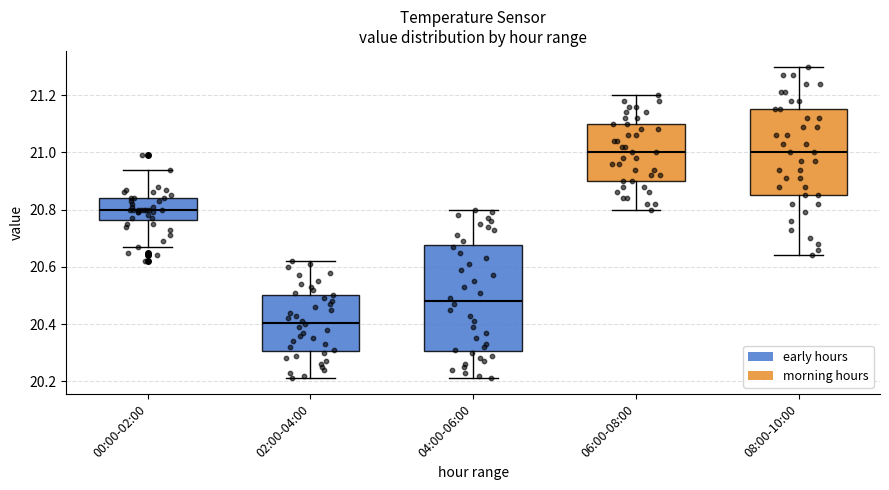

Reading left to right, transcribe this box plot: for each box, give where its median line is, the range the box spans, and where its two whiskers end, as read against the y-axis. The values are not printed on the chart, so give them approximately, as read against the axis.

00:00-02:00: median 20.80, box 20.76 to 20.84, whiskers 20.68 to 20.94
02:00-04:00: median 20.40, box 20.30 to 20.50, whiskers 20.22 to 20.62
04:00-06:00: median 20.48, box 20.30 to 20.68, whiskers 20.22 to 20.80
06:00-08:00: median 21.00, box 20.90 to 21.10, whiskers 20.80 to 21.20
08:00-10:00: median 21.00, box 20.86 to 21.16, whiskers 20.64 to 21.30